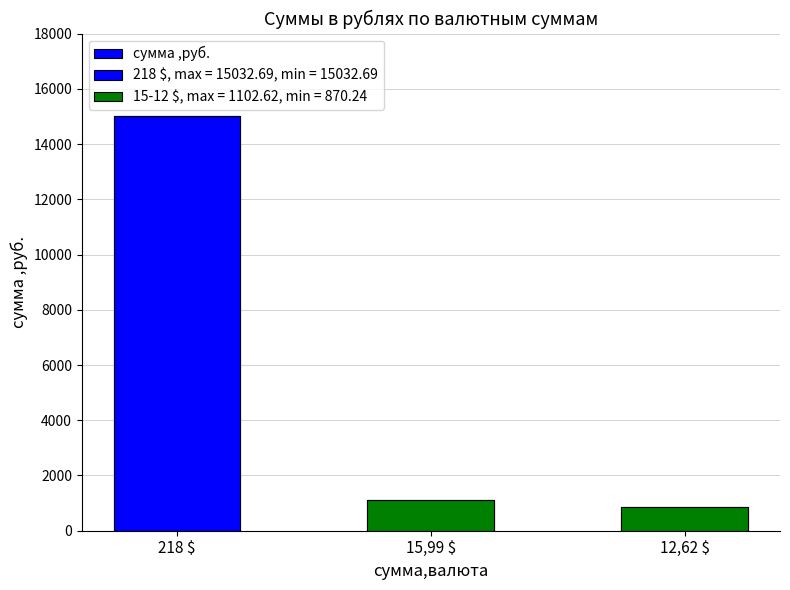

What is the label of the 3rd bar from the right?

218 $